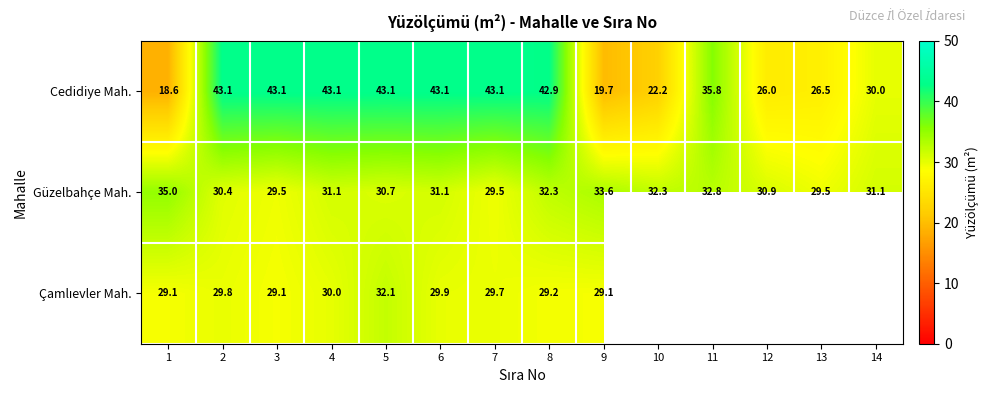

How many series are shown in this chart?

3